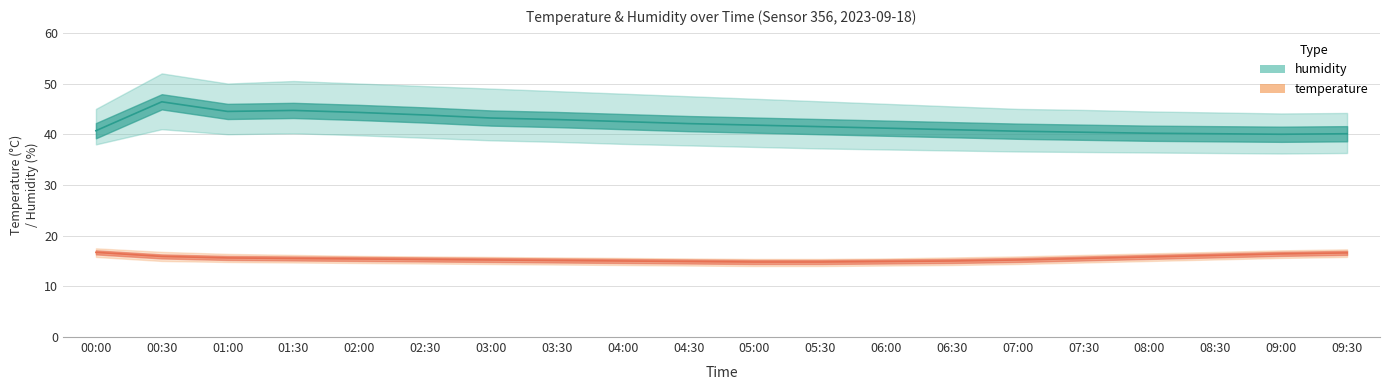

True or false: humidity_lower has a value of 38.5 at 03:30.

True